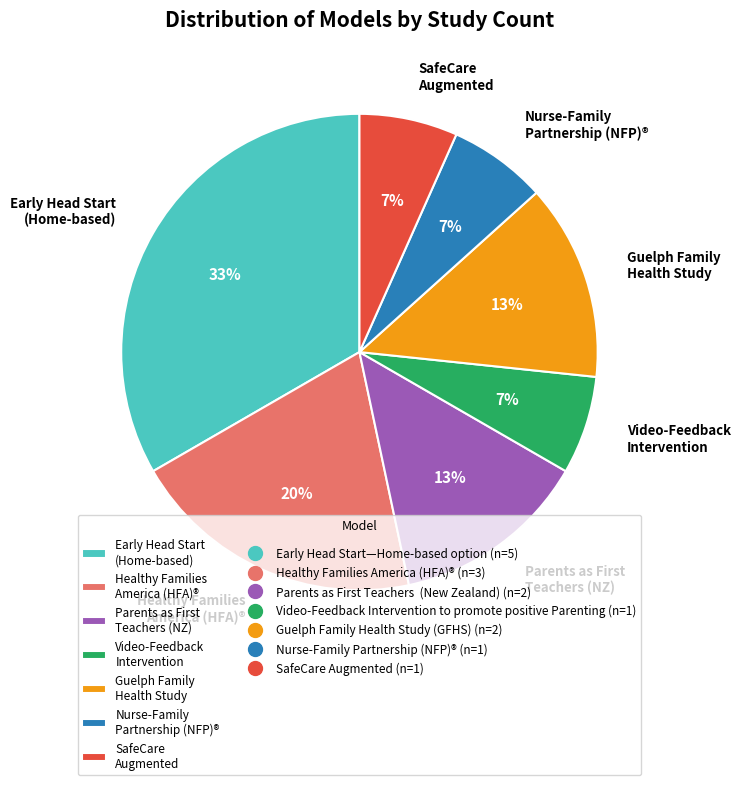

Do SafeCare Augmented and Guelph Family Health Study together represent more than half of the pie?

No